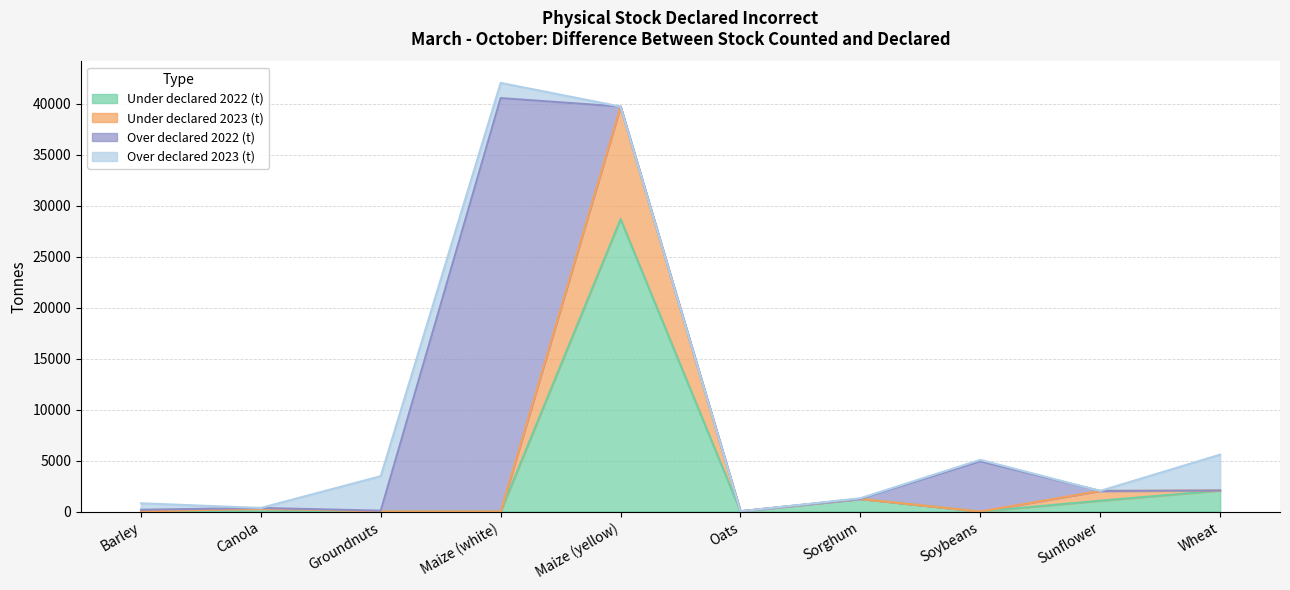

What is the difference between the second highest and minimum values in the Under declared 2023 (t) series?

2058